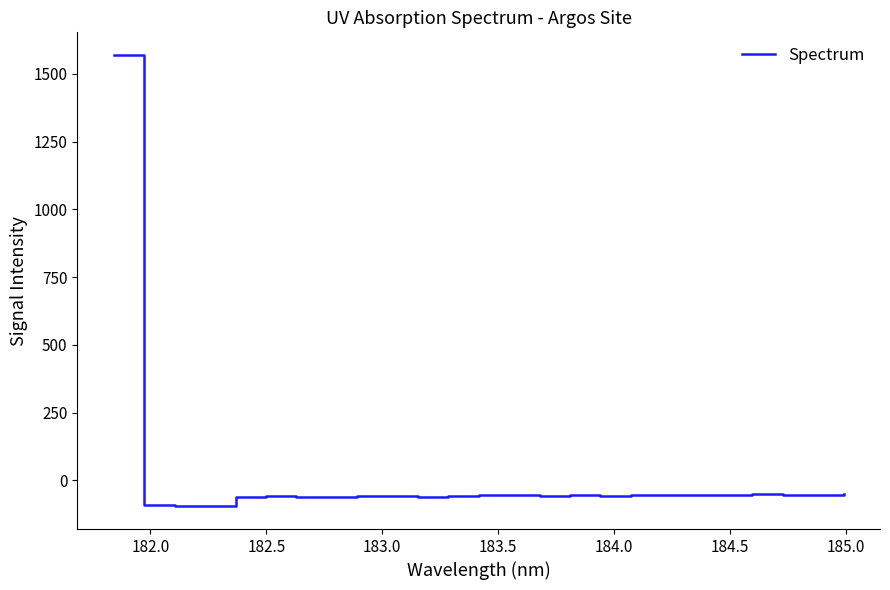

What is the difference between the maximum and minimum values?

1667.4